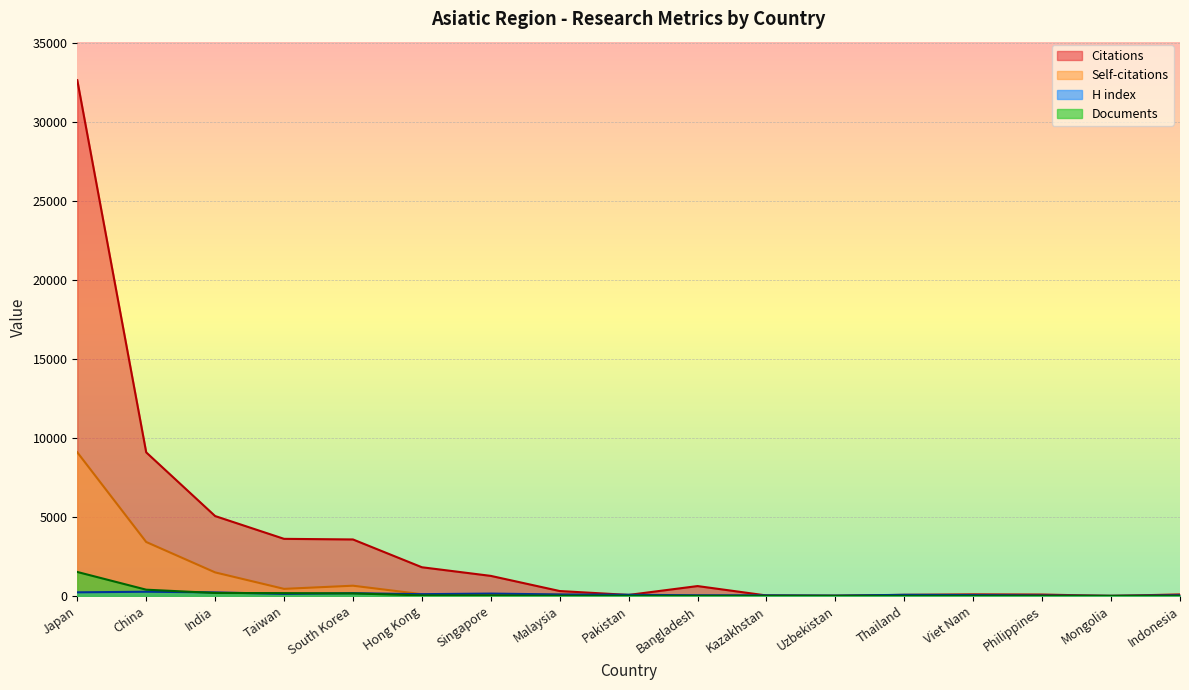

After their last crossing, which series has the higher values: H index or Citations?

Citations